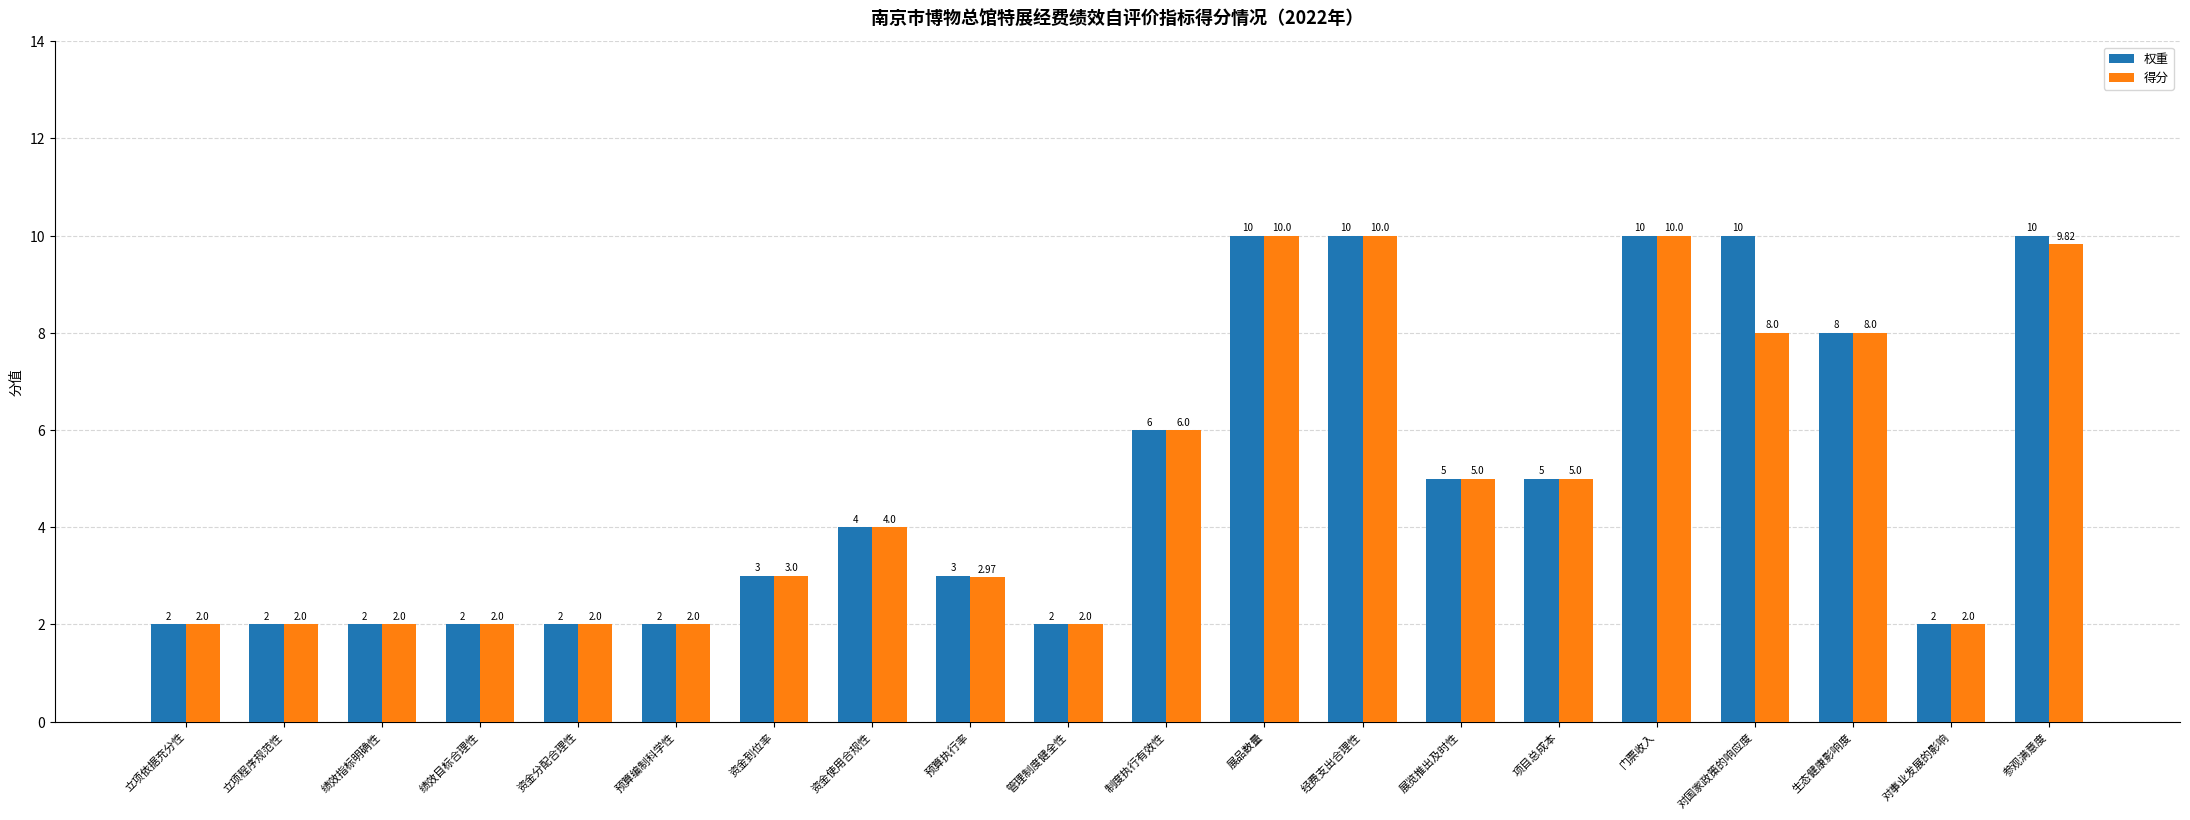

Reading left to right, what are all the values shown in this chart?

权重: 立项依据充分性=2.0	立项程序规范性=2.0	绩效指标明确性=2.0	绩效目标合理性=2.0	资金分配合理性=2.0	预算编制科学性=2.0	资金到位率=3.0	资金使用合规性=4.0	预算执行率=3.0	管理制度健全性=2.0	制度执行有效性=6.0	展品数量=10.0	经费支出合理性=10.0	展览推出及时性=5.0	项目总成本=5.0	门票收入=10.0	对国家政策的响应度=10.0	生态健康影响度=8.0	对事业发展的影响=2.0	参观满意度=10.0
得分: 立项依据充分性=2.0	立项程序规范性=2.0	绩效指标明确性=2.0	绩效目标合理性=2.0	资金分配合理性=2.0	预算编制科学性=2.0	资金到位率=3.0	资金使用合规性=4.0	预算执行率=3.0	管理制度健全性=2.0	制度执行有效性=6.0	展品数量=10.0	经费支出合理性=10.0	展览推出及时性=5.0	项目总成本=5.0	门票收入=10.0	对国家政策的响应度=8.0	生态健康影响度=8.0	对事业发展的影响=2.0	参观满意度=9.8